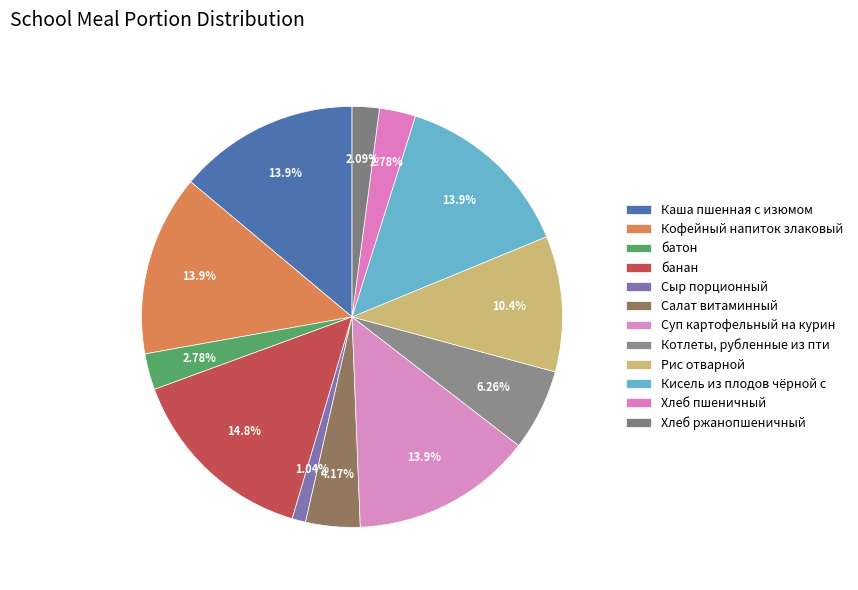

Is there a majority slice in this chart?

No